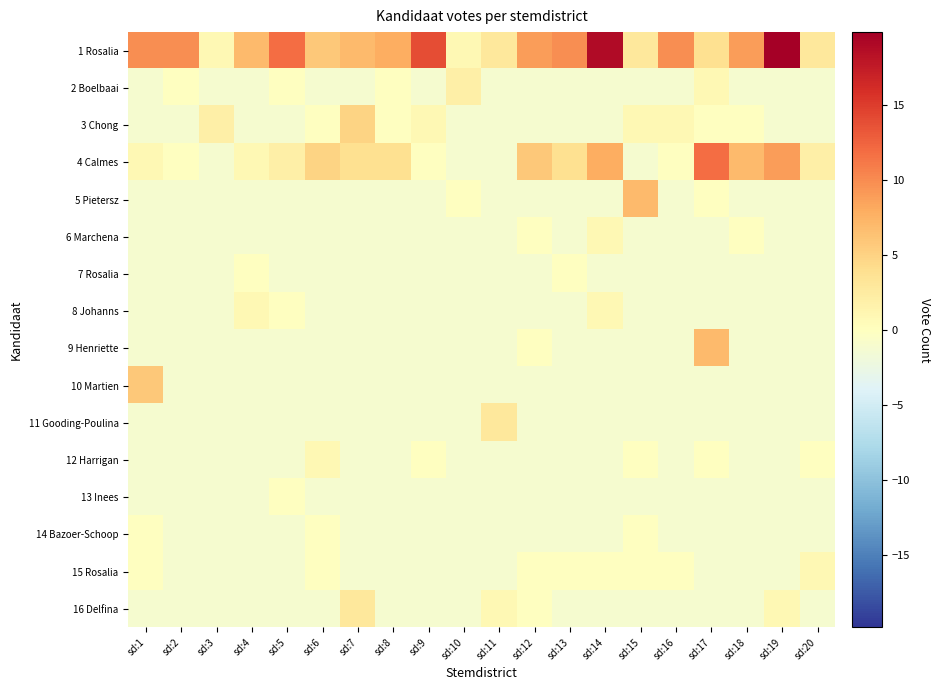

At how many categories does at least one series exceed 17?

2